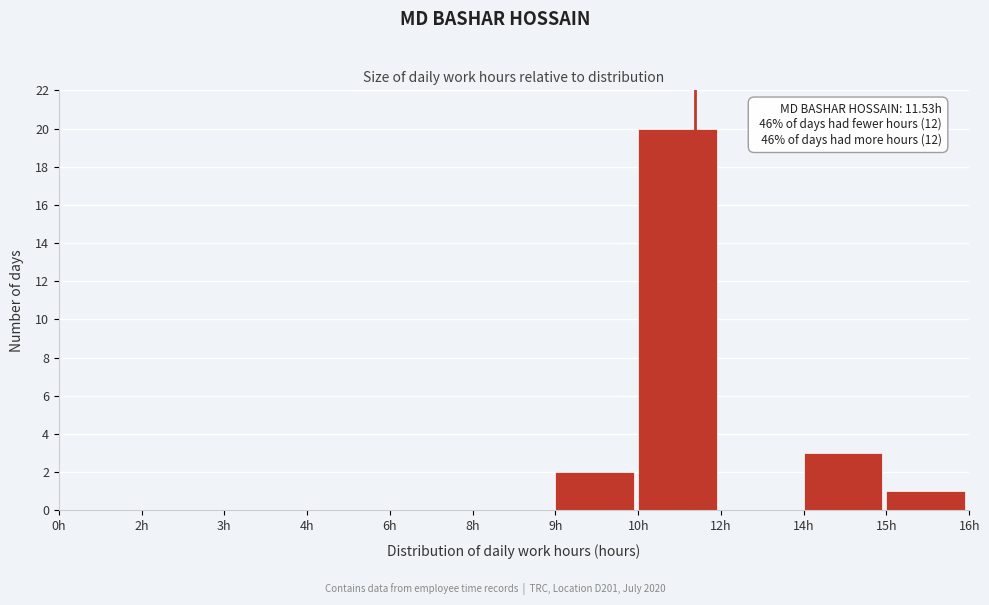

Reading left to right, list all the values displayed in this chart.

0h=0	2h=0	3h=0	4h=0	6h=0	8h=0	9h=2	10h=20	12h=0	14h=3	15h=1